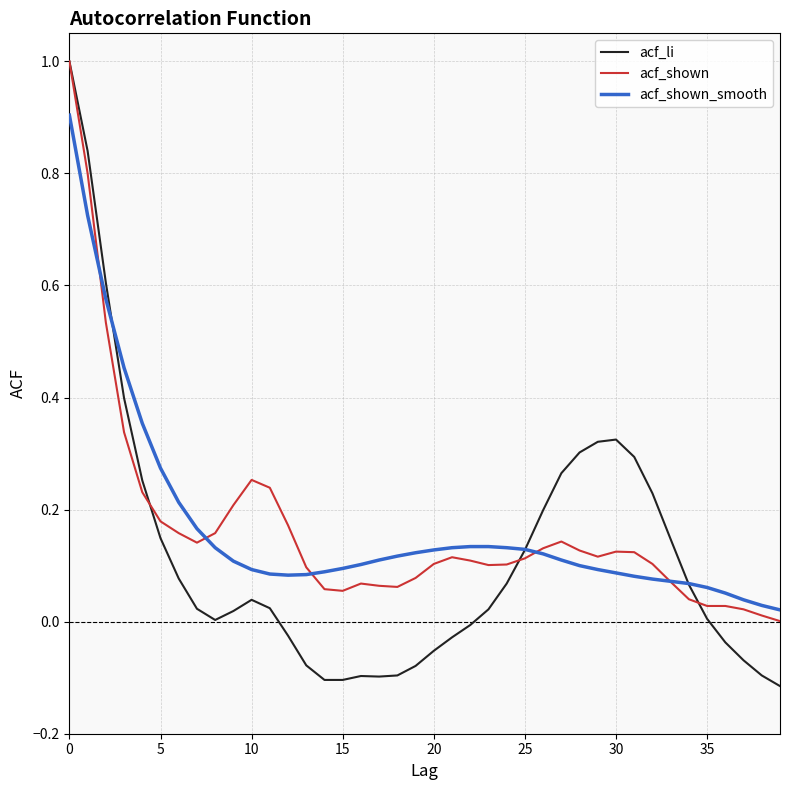

Is this an area chart (filled region under the line)?

No